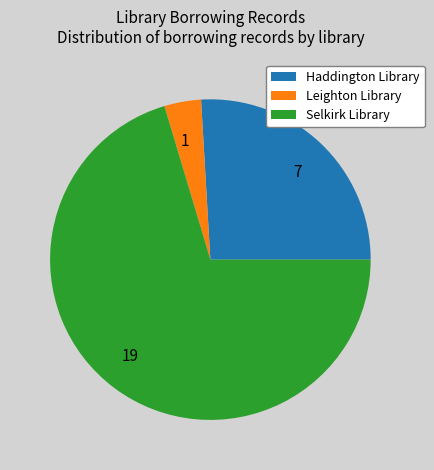

How many slices are in this pie chart?

3